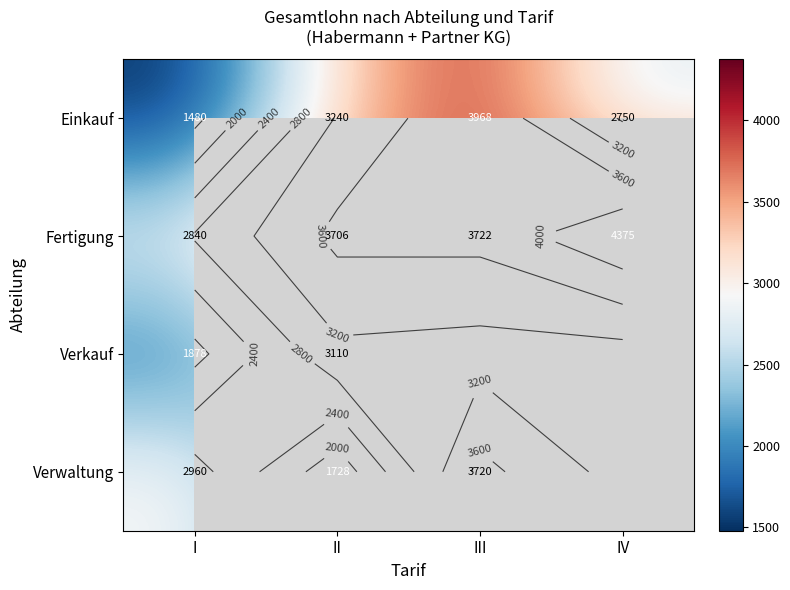

Where is Verwaltung nearest to the value 2724?

I